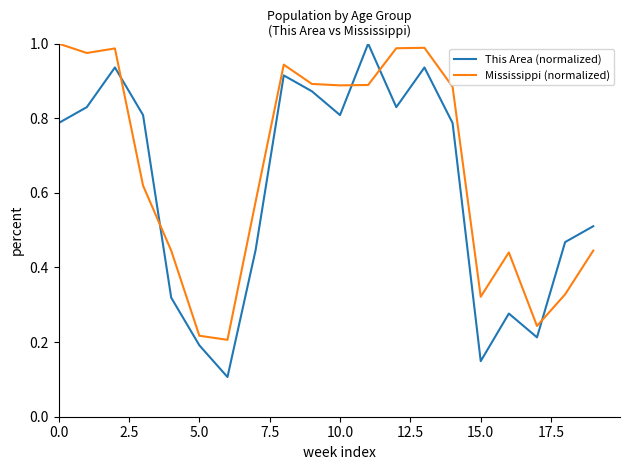

Which series ends up on top after the final intersection of Mississippi (normalized) and This Area (normalized)?

This Area (normalized)